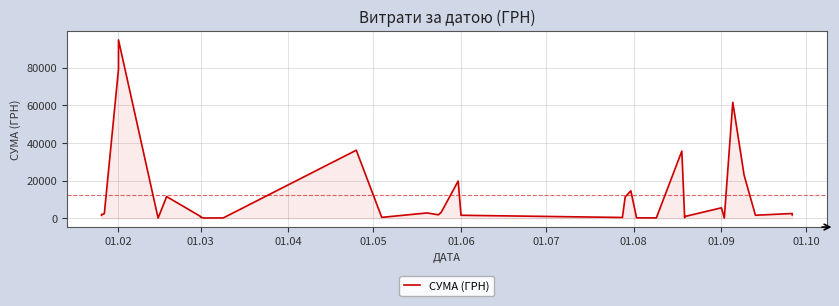

What is the minimum value shown in the chart?

15.6